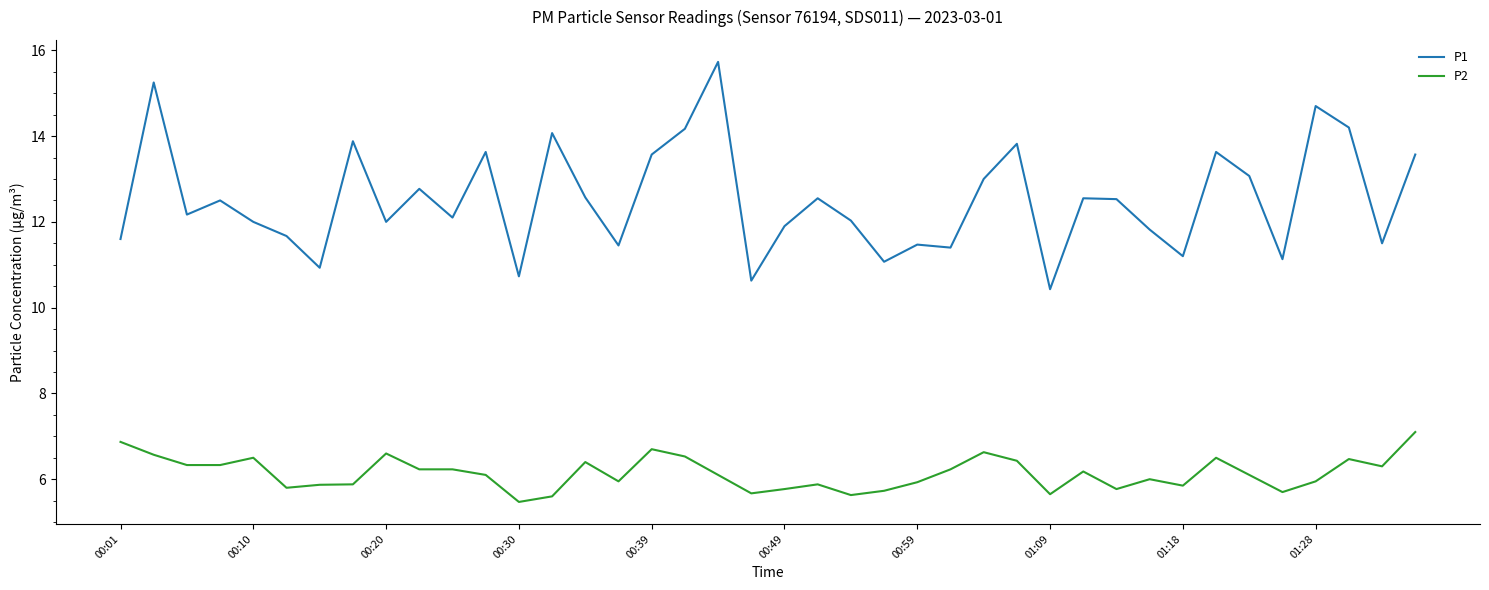

Rank the series by their maximum value, from highest to lowest.

P1, P2